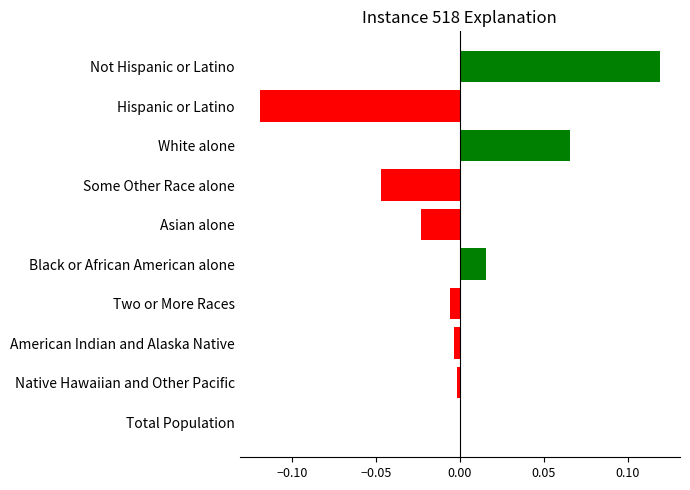

The value at Total Population is 0.0. True or false?

True